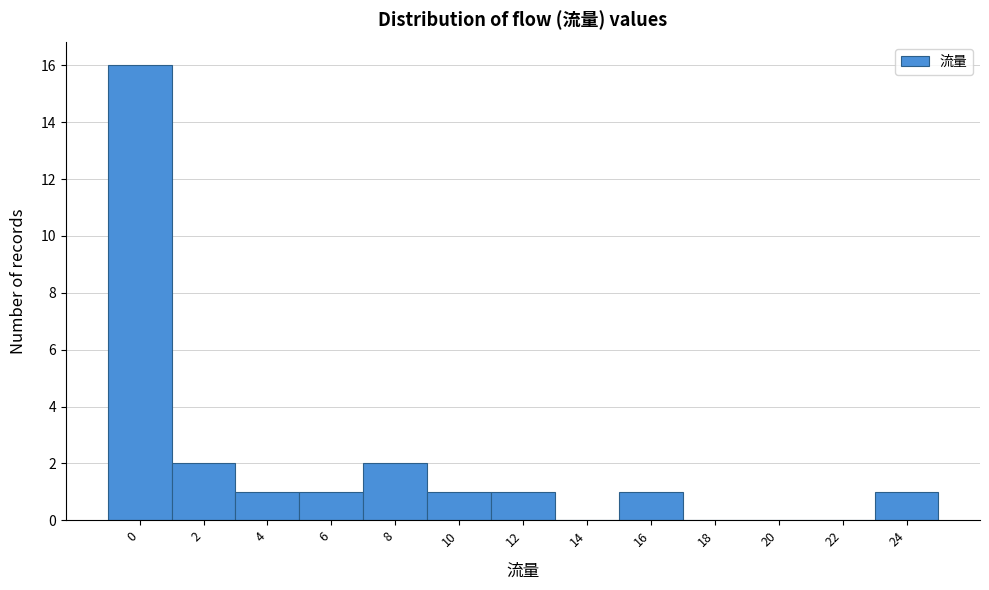

Reading left to right, list all the values displayed in this chart.

0=16	2=2	4=1	6=1	8=2	10=1	12=1	14=0	16=1	18=0	20=0	22=0	24=1